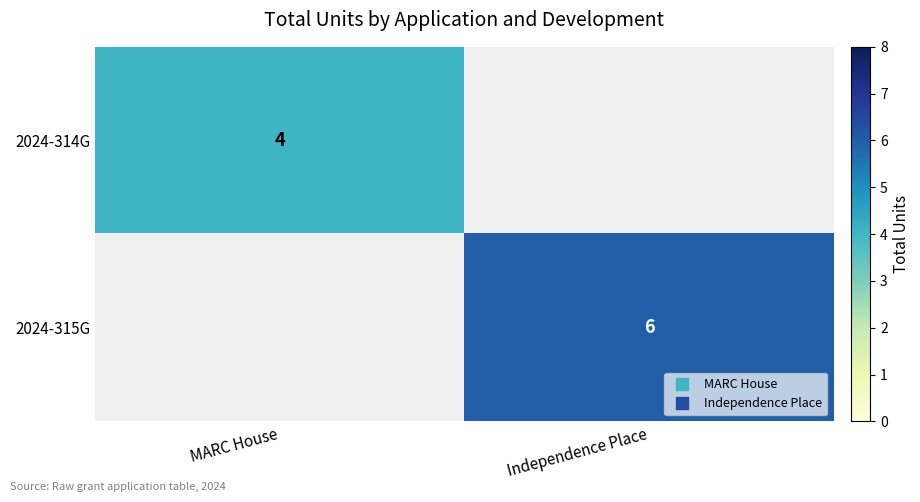

What value does the 2024-315G series have at Independence Place?

6